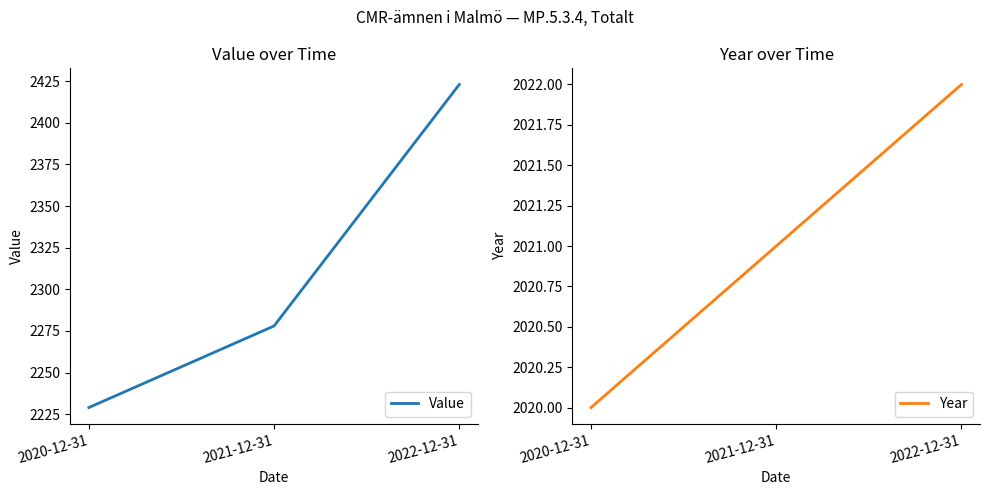

Is it true that Year equals 1373 at 2022-12-31?

False